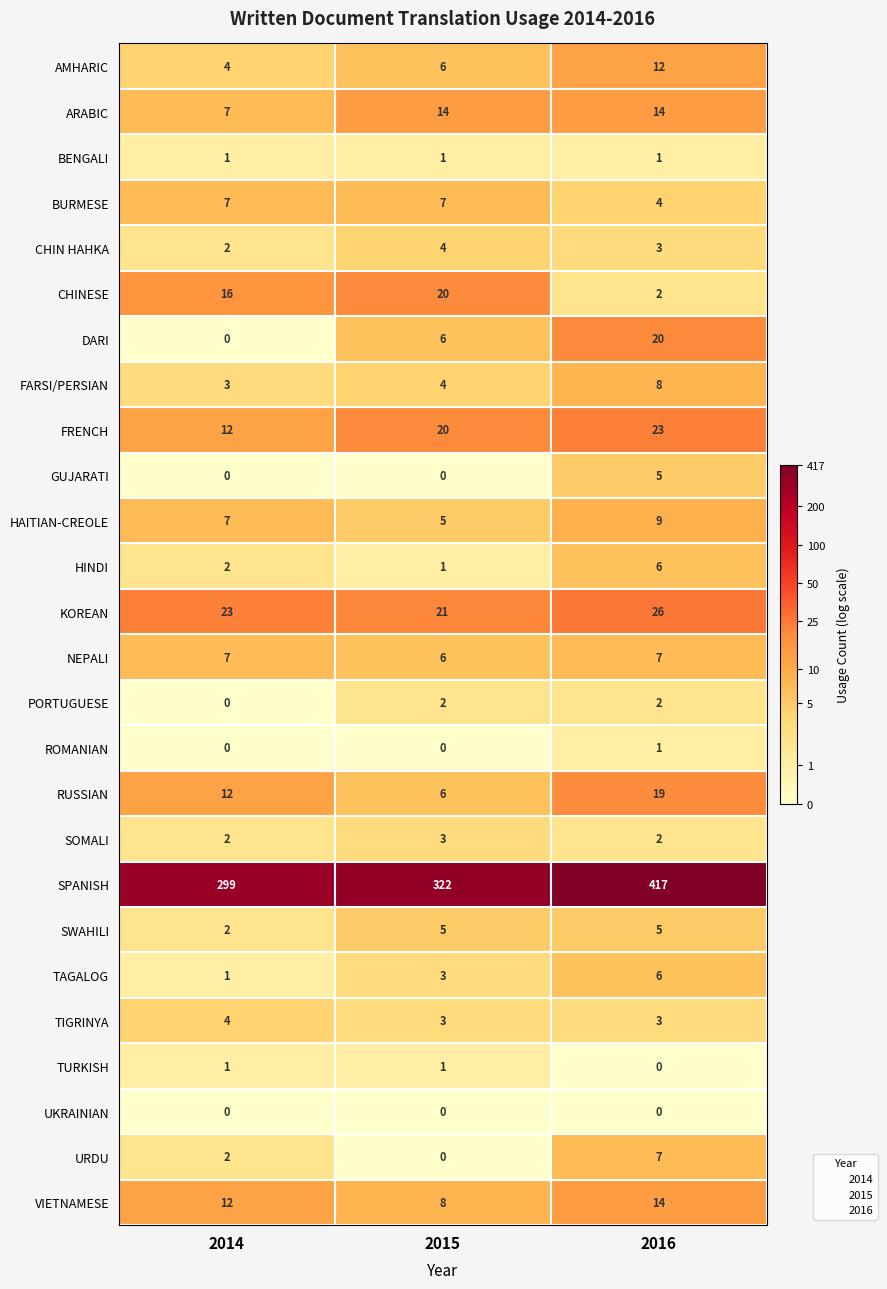

At how many categories does at least one series exceed 125?

3